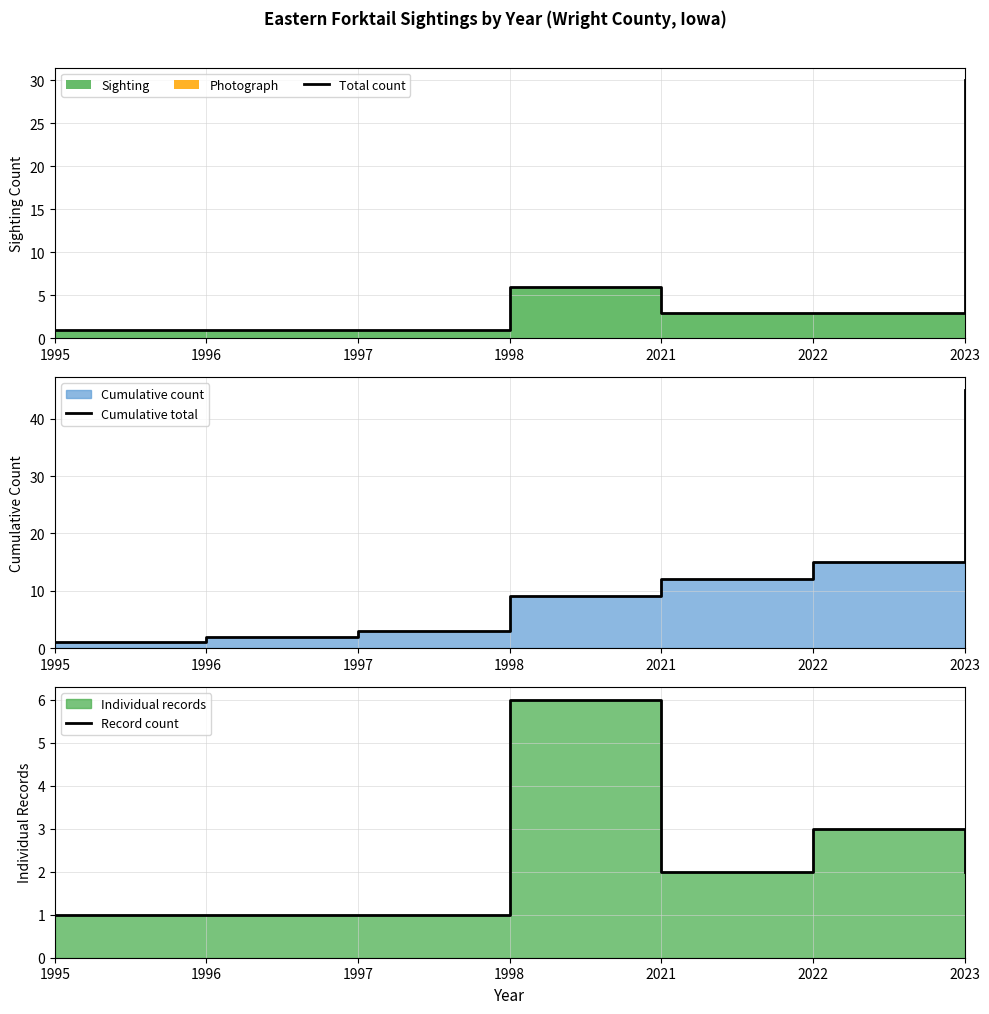

Does the chart display data point markers on the line(s)?

No